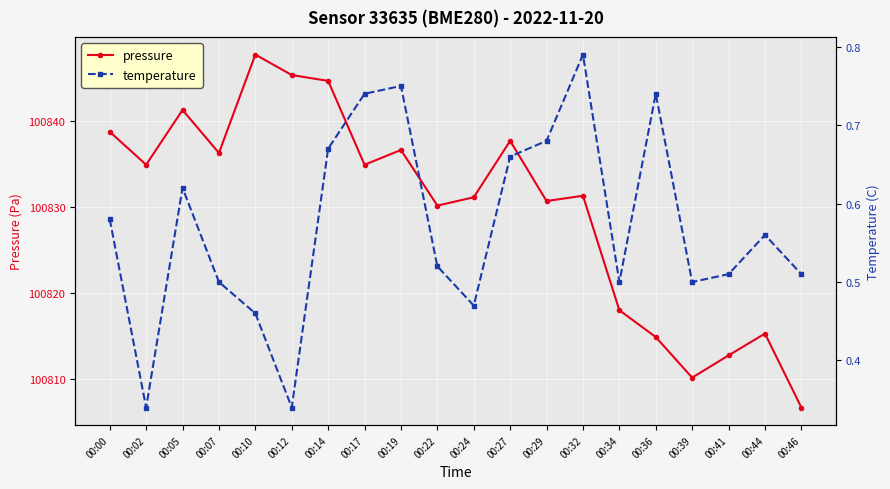

True or false: pressure has more than 0 interior local peaks.

True